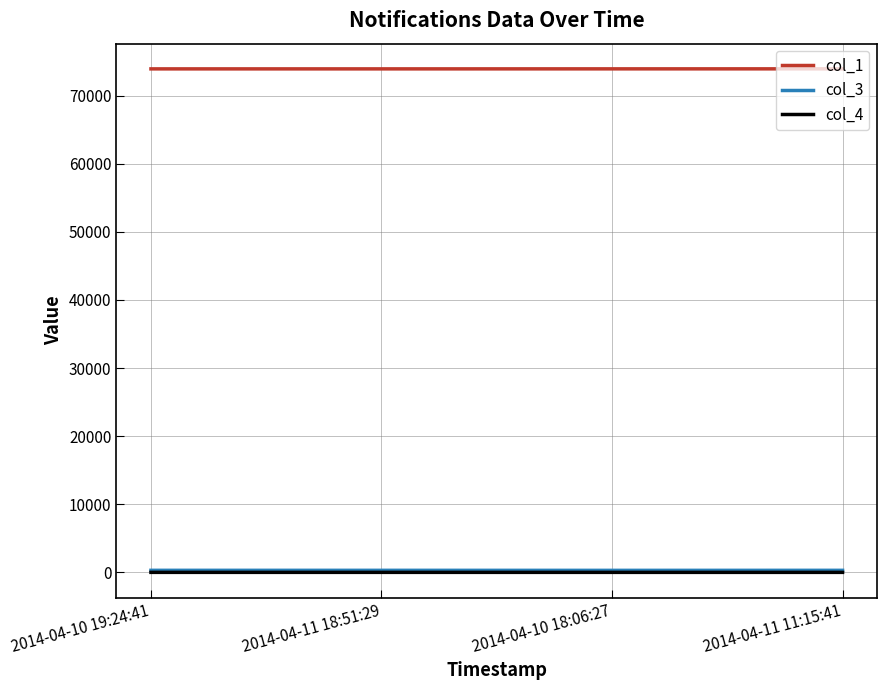

The value of col_1 at 2014-04-11 18:51:29 is 73937. True or false?

True